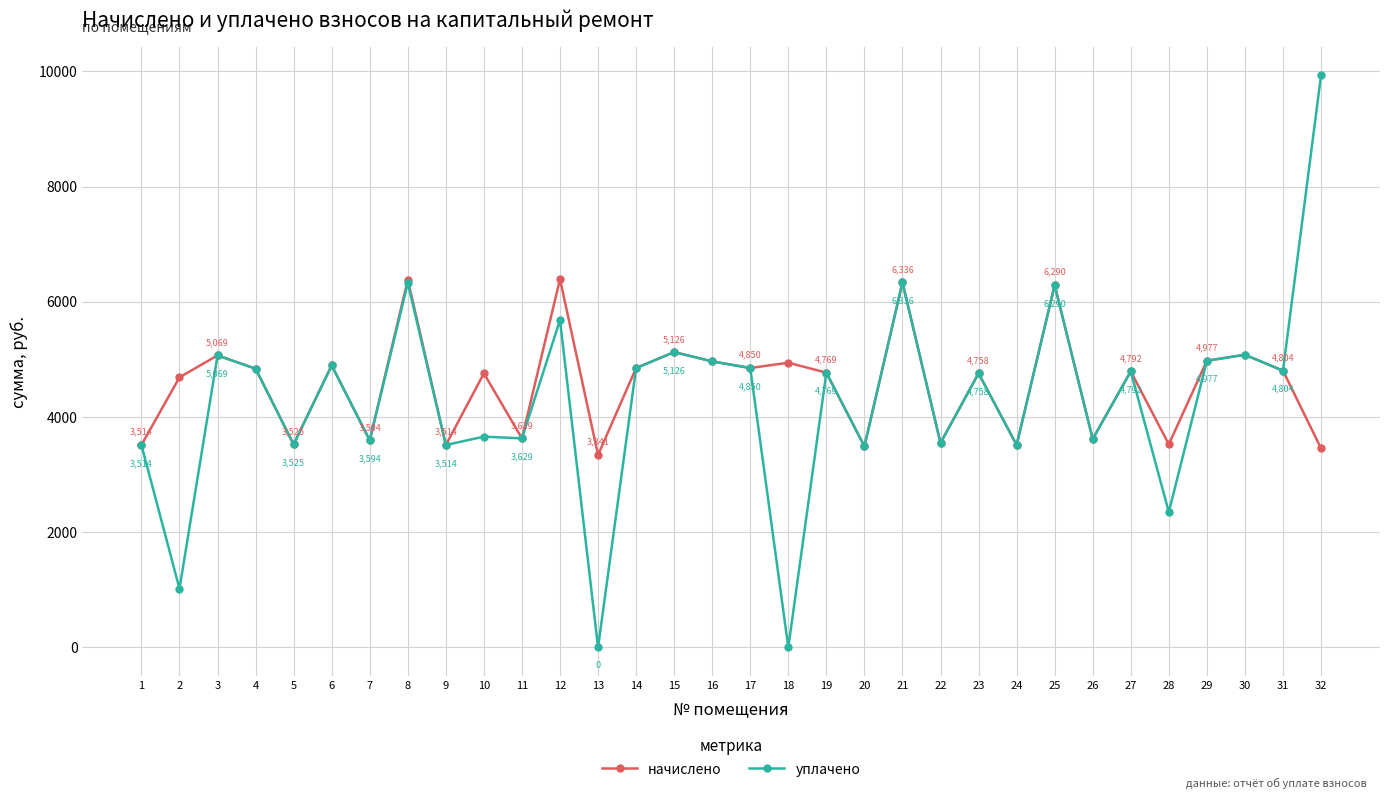

What are all the series names shown in the legend?

начислено, уплачено